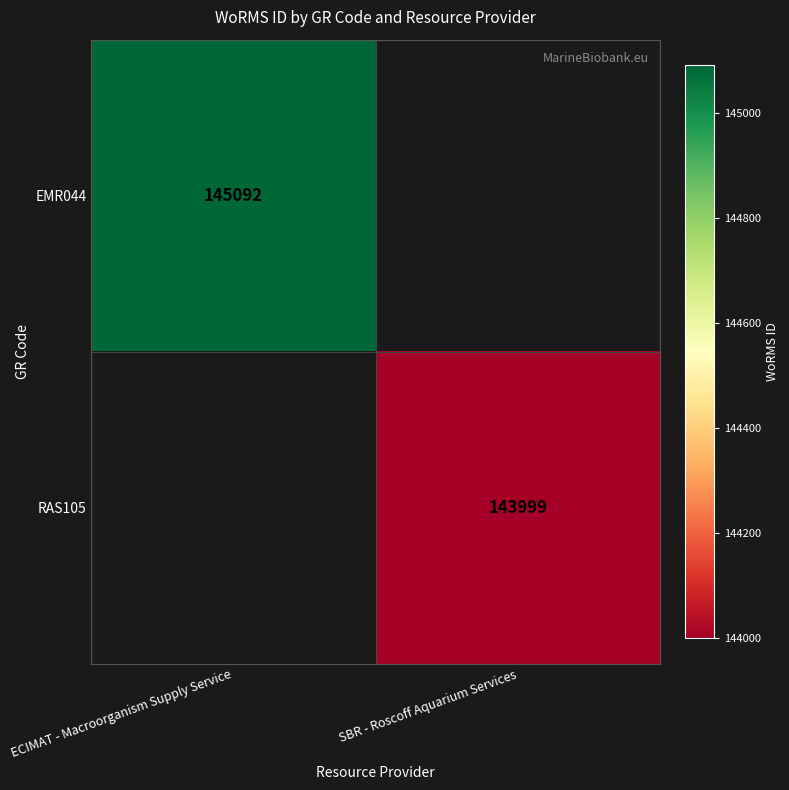

The RAS105 series shows 52610 at SBR - Roscoff Aquarium Services. True or false?

False